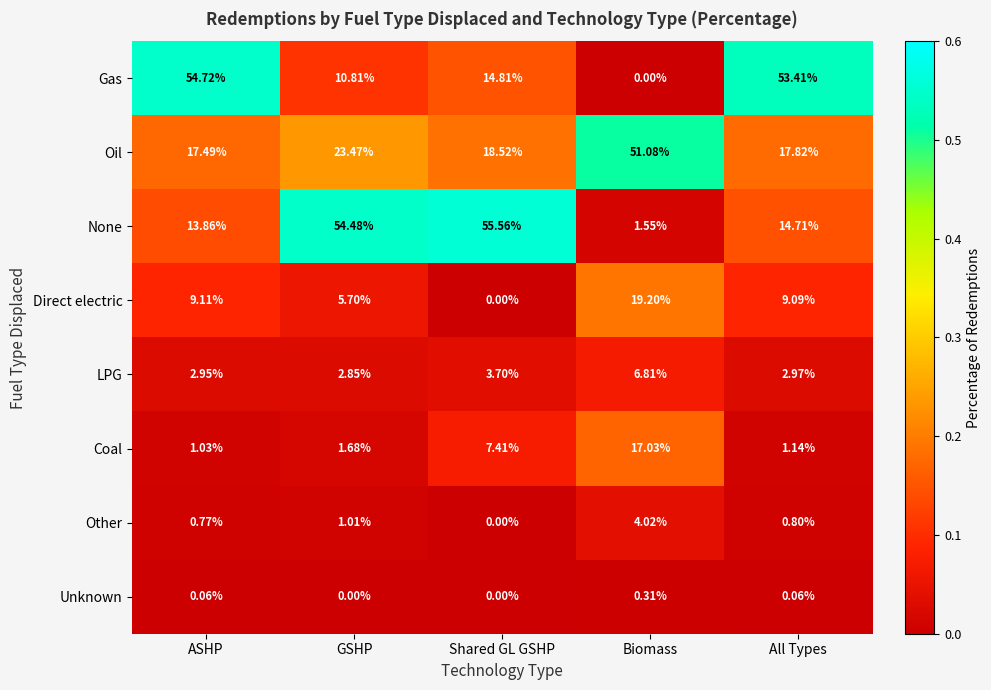

List the series in order of their peak value, highest first.

None, Gas, Oil, Direct electric, Coal, LPG, Other, Unknown